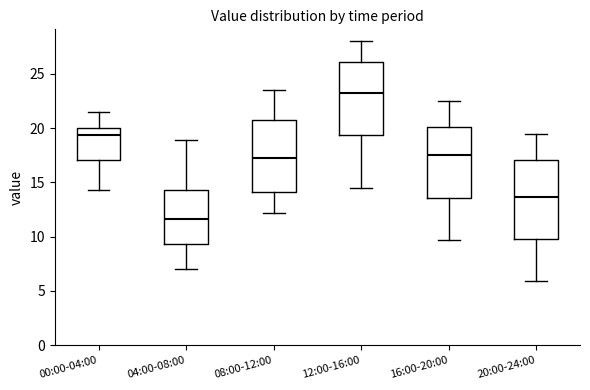

Which box is the tallest, from its lower edge to its upper edge?

20:00-24:00